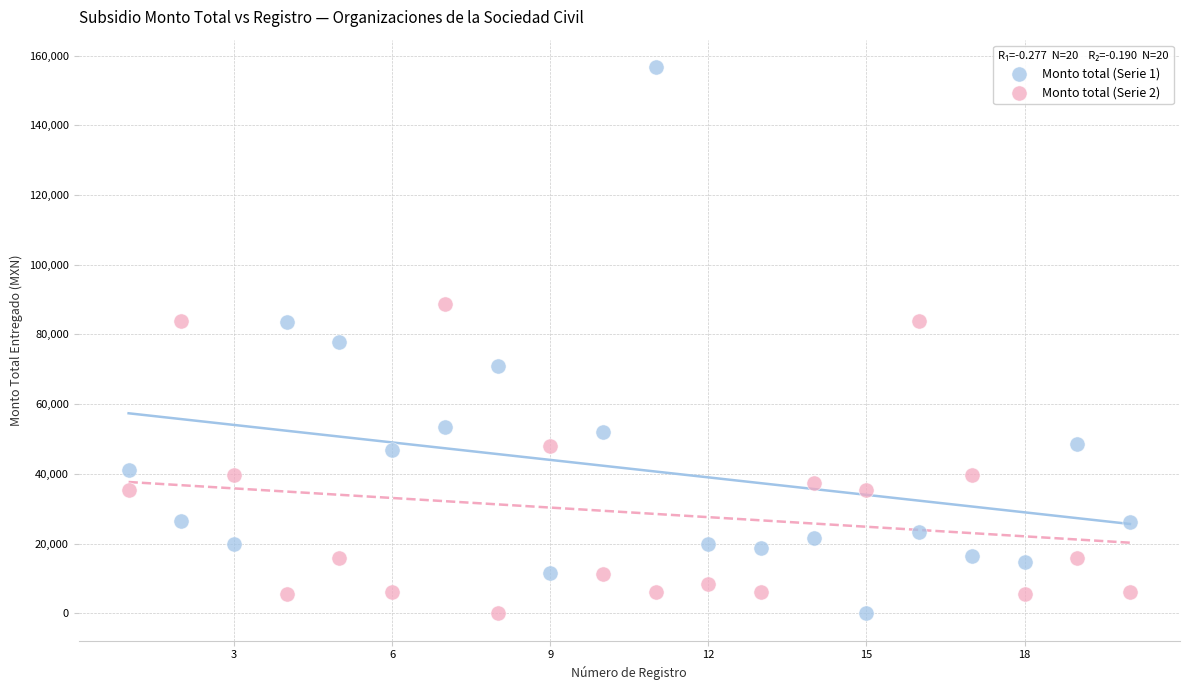

Which series contains the highest Y value?

Monto total (Serie 1)